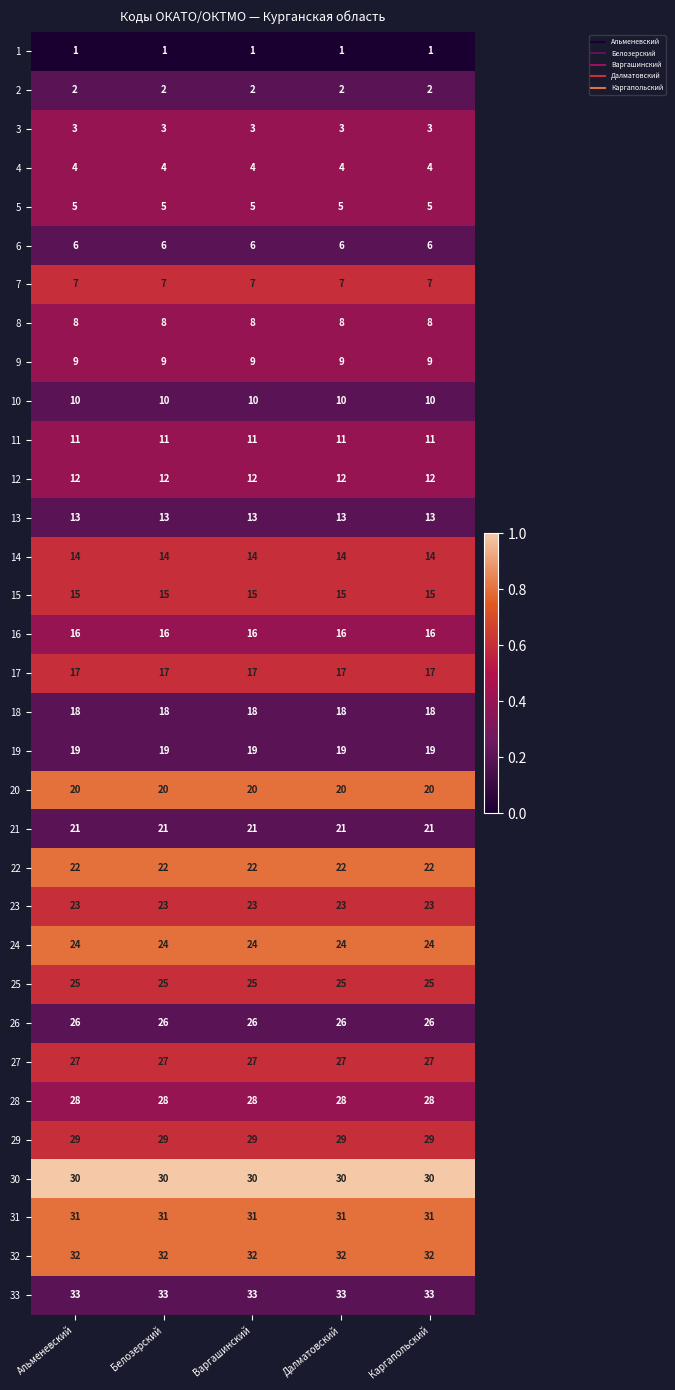

What is the total value across all series at Далматовский?

561